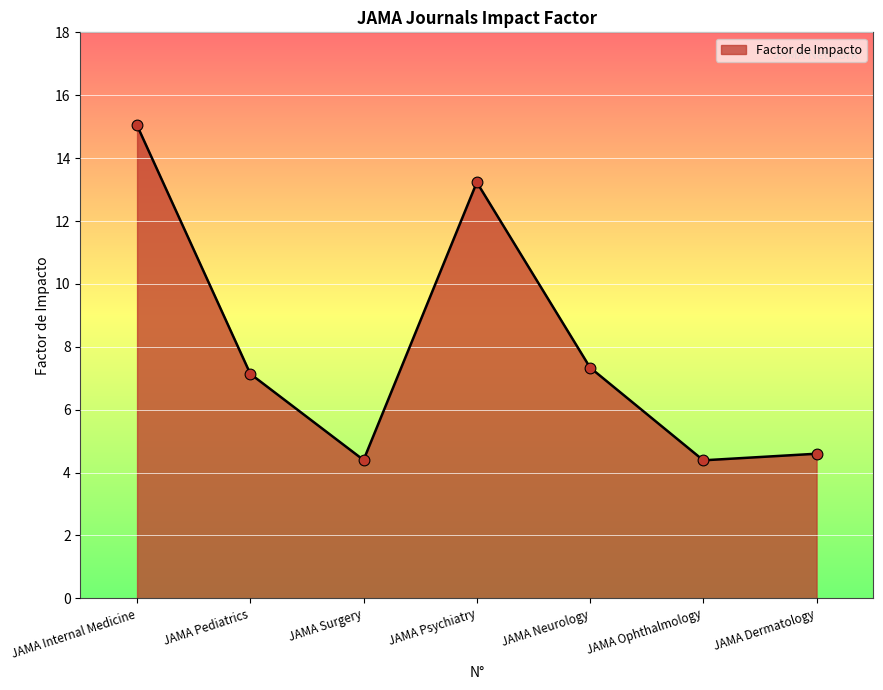

What is the change in value from JAMA Internal Medicine to JAMA Surgery?

-10.6